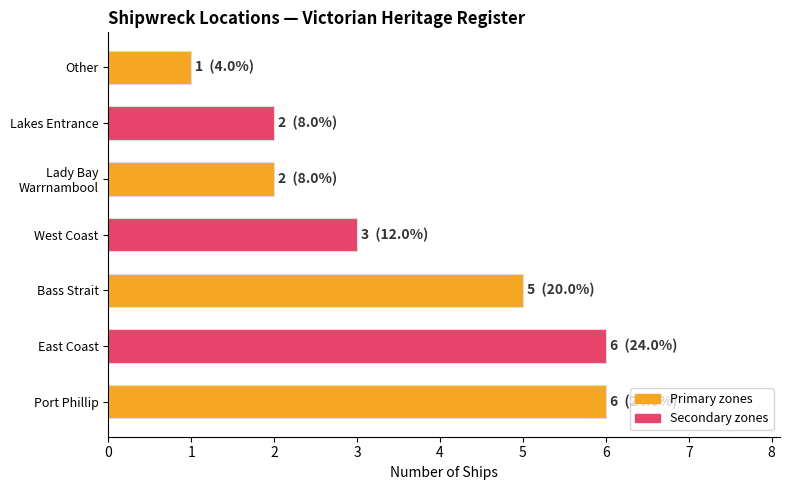

Reading bottom to top, list all the values displayed in this chart.

6	6	5	3	2	2	1